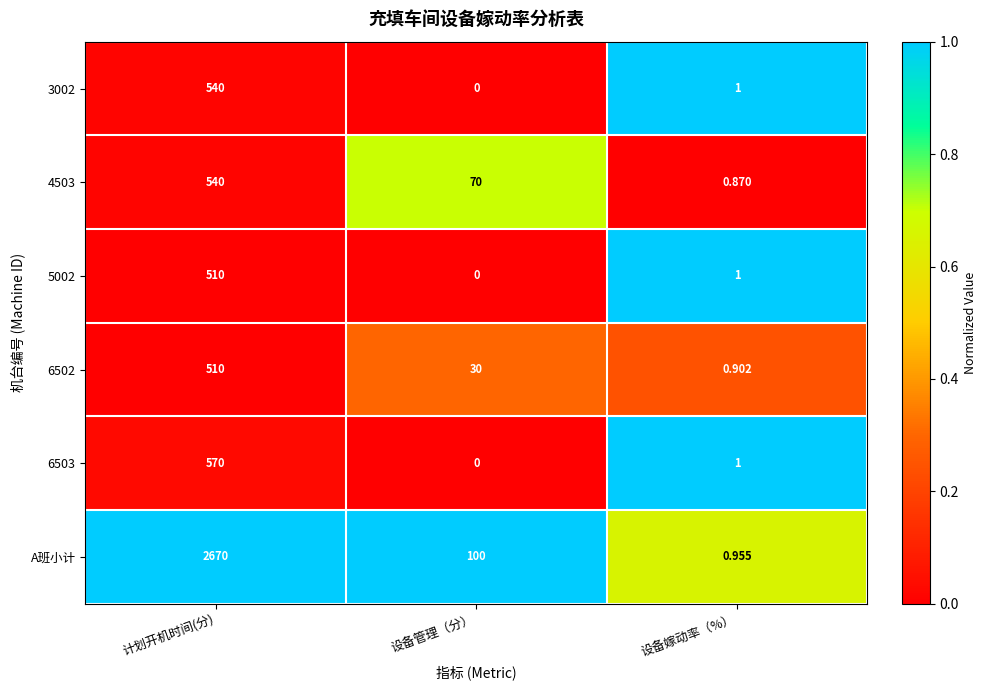

What is the greatest value displayed?

2670.0